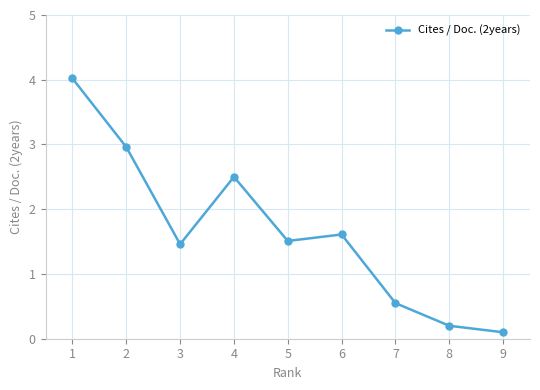

Count the number of values greater than 1.

6